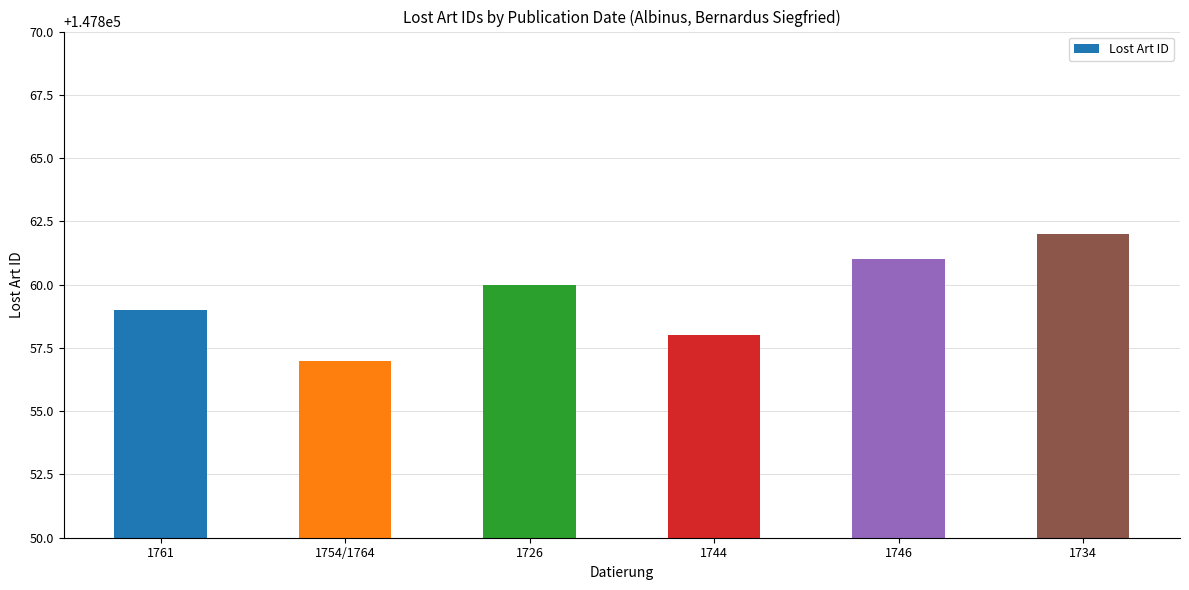

What is the label of the 3rd bar from the left?

1726